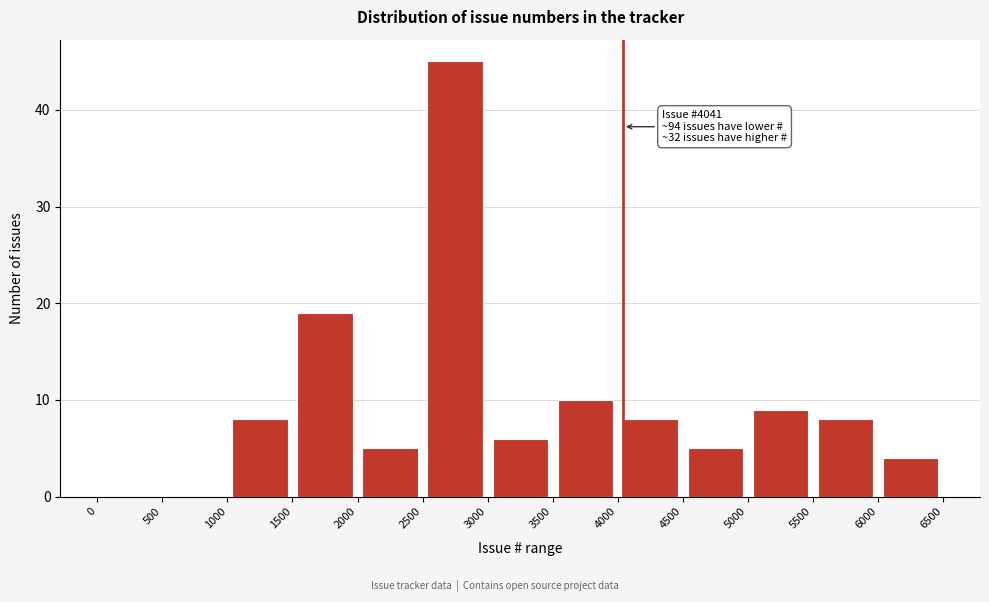

Over which range of the x-axis is the bar tallest?

2500 to 3000